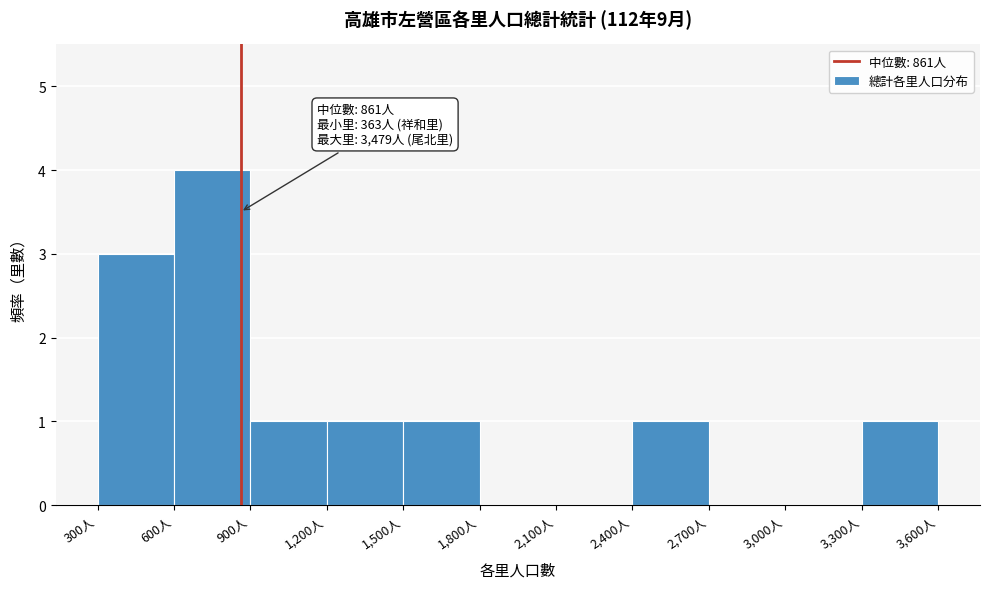

Which range on the x-axis has the tallest bar?

600 to 900